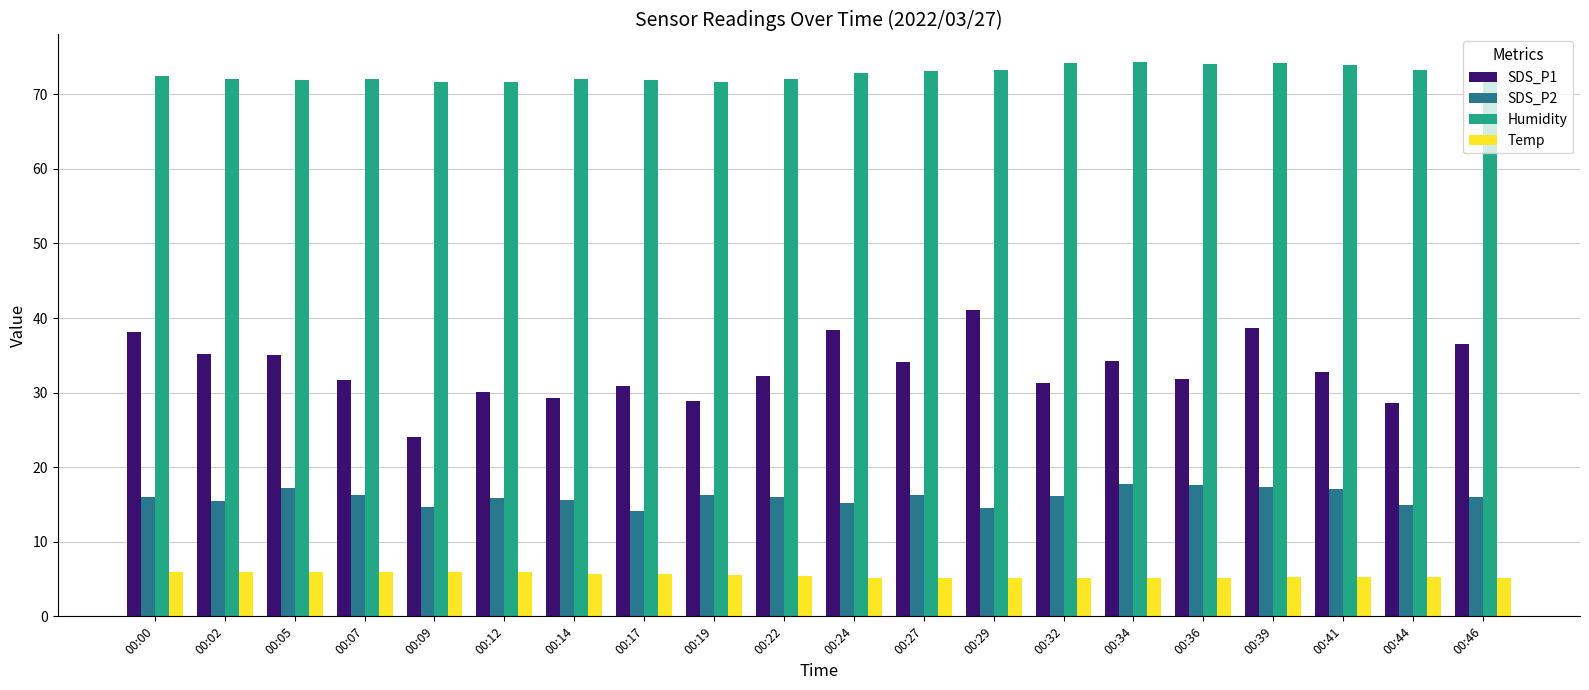

What is the maximum value for SDS_P1?

41.1